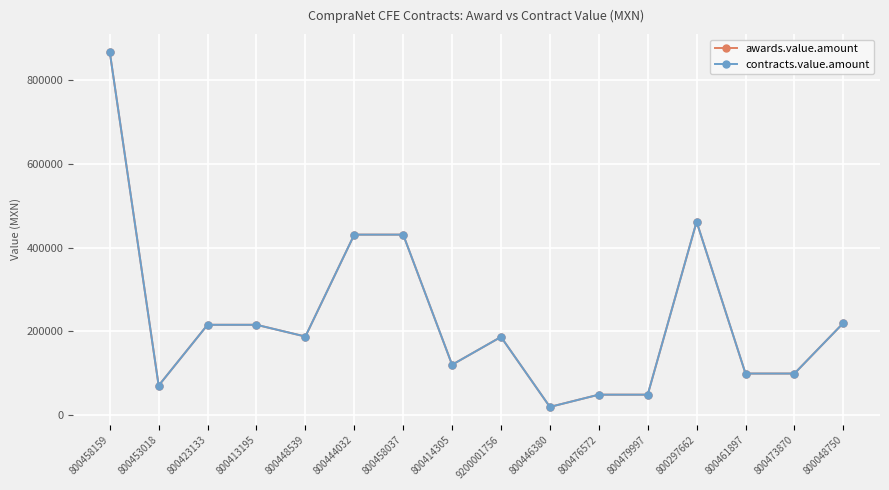

Does the chart have visible grid lines?

Yes